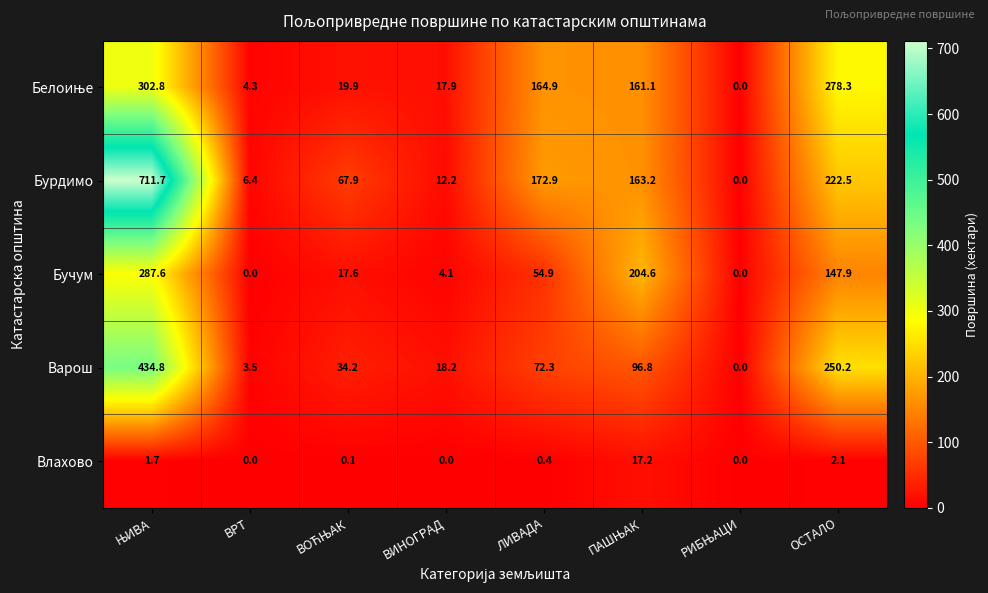

What is the maximum value shown in the chart?

711.7